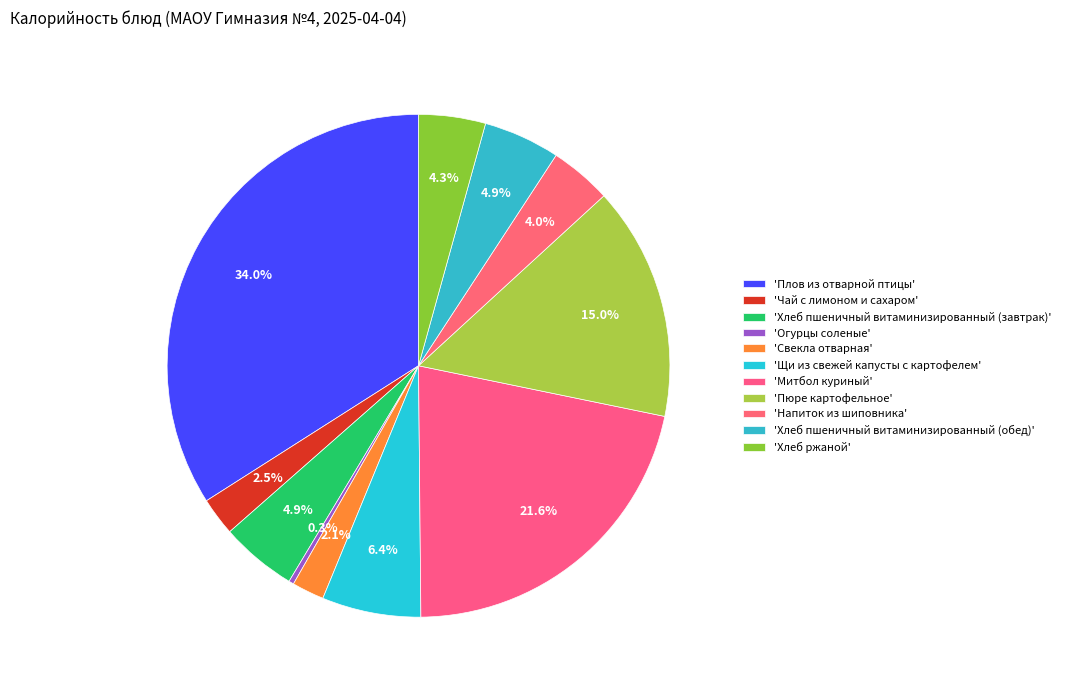

How many slices are in this pie chart?

11